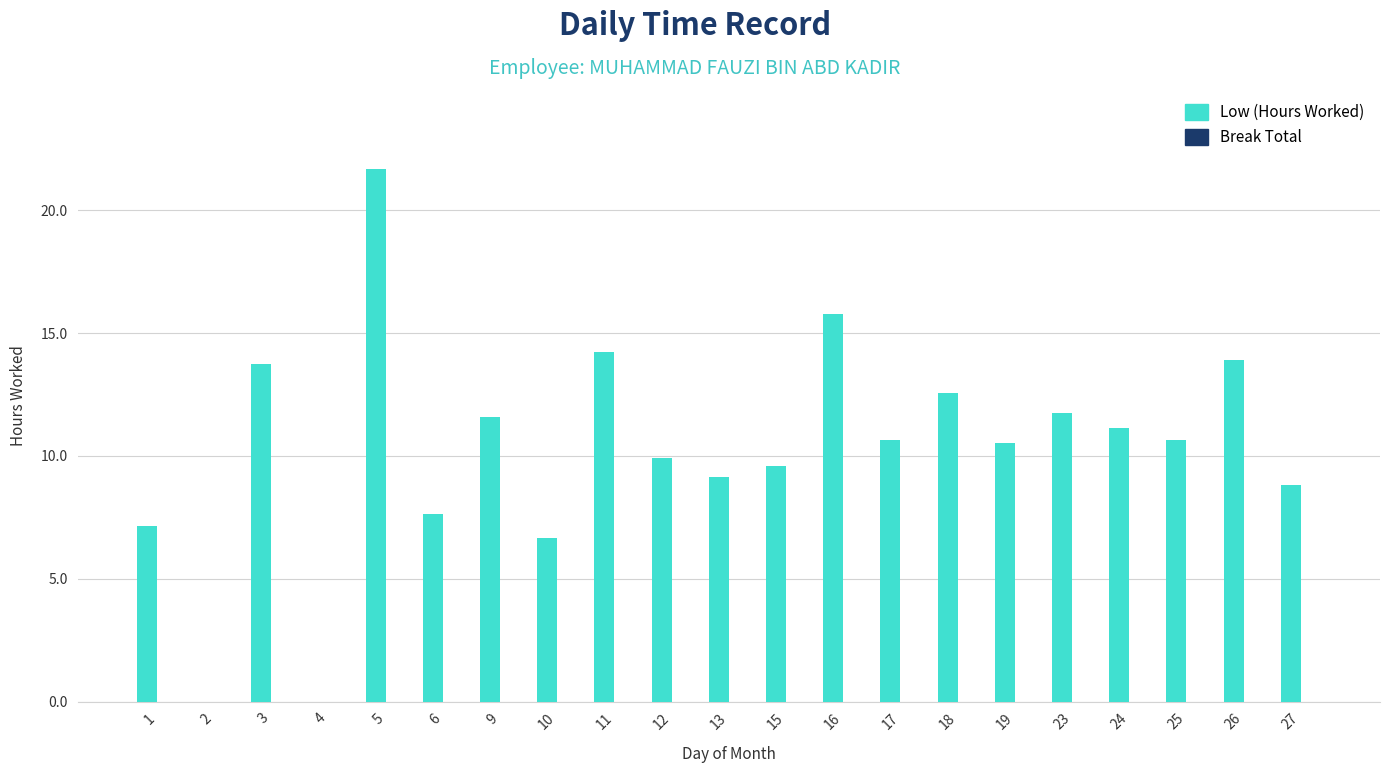

Between 2 and 13, which is larger?

13